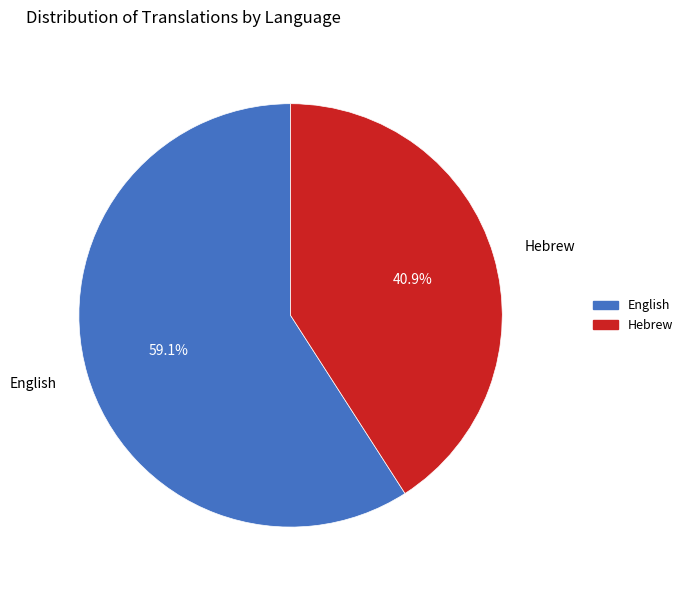

Is it true that English is 53% of the pie?

False